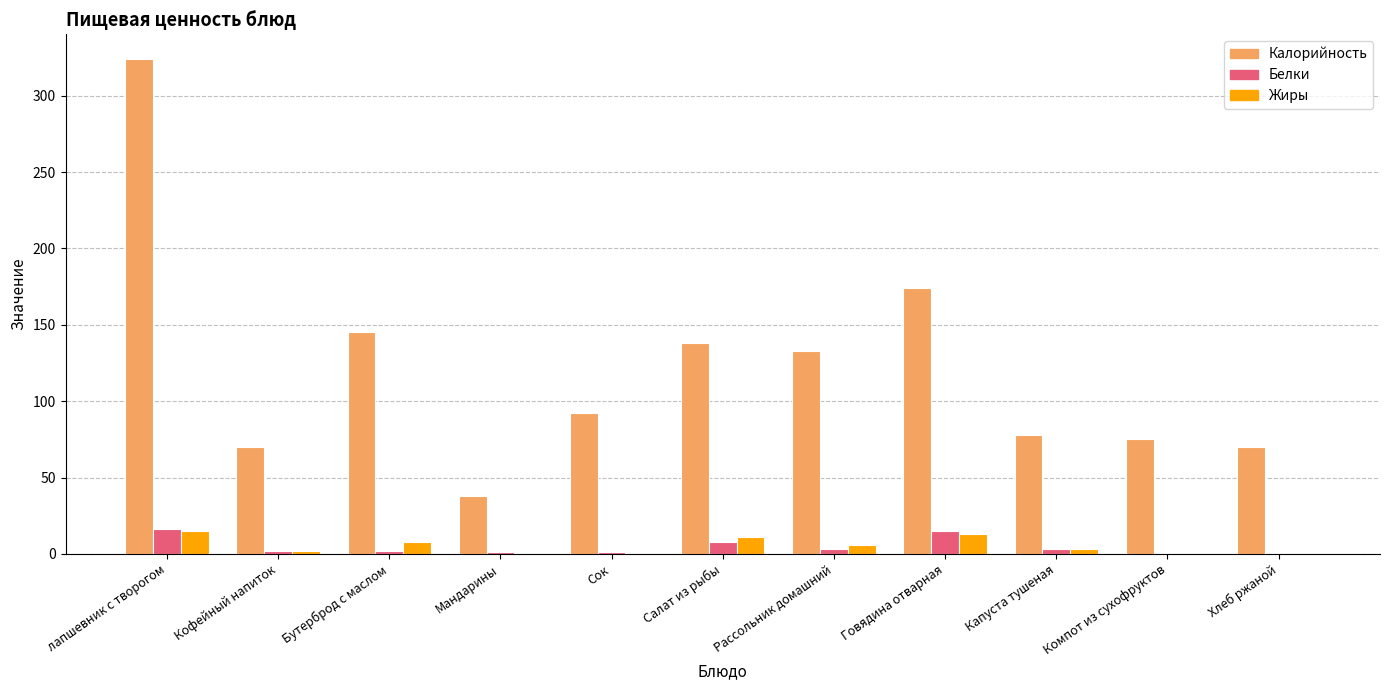

The Белки series shows 2 at Бутерброд с маслом. True or false?

True